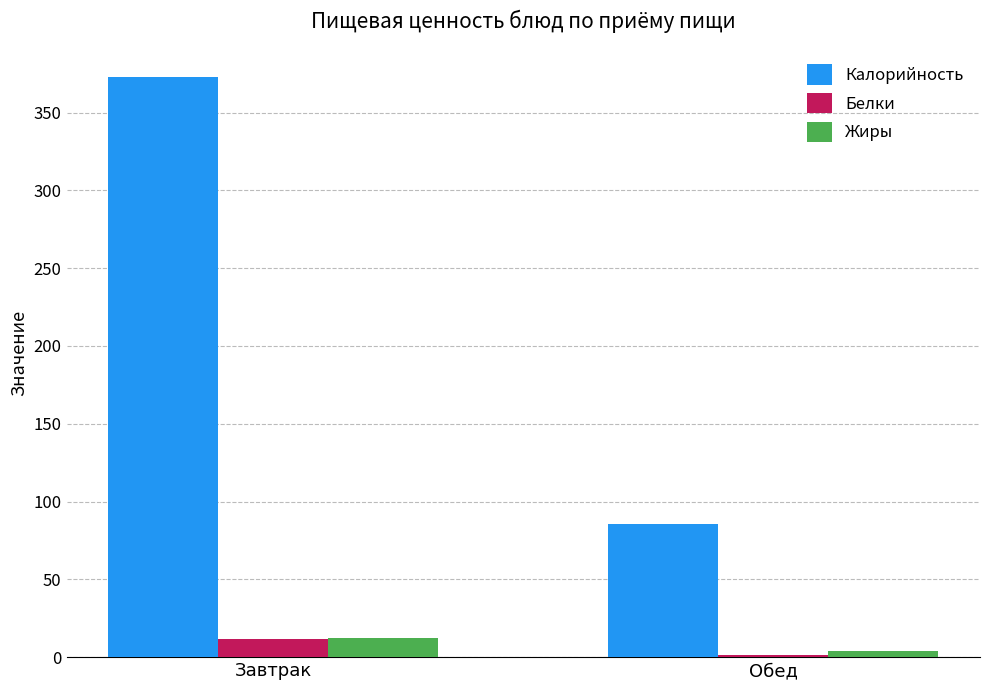

The value of Калорийность at Завтрак is 373.0. True or false?

True